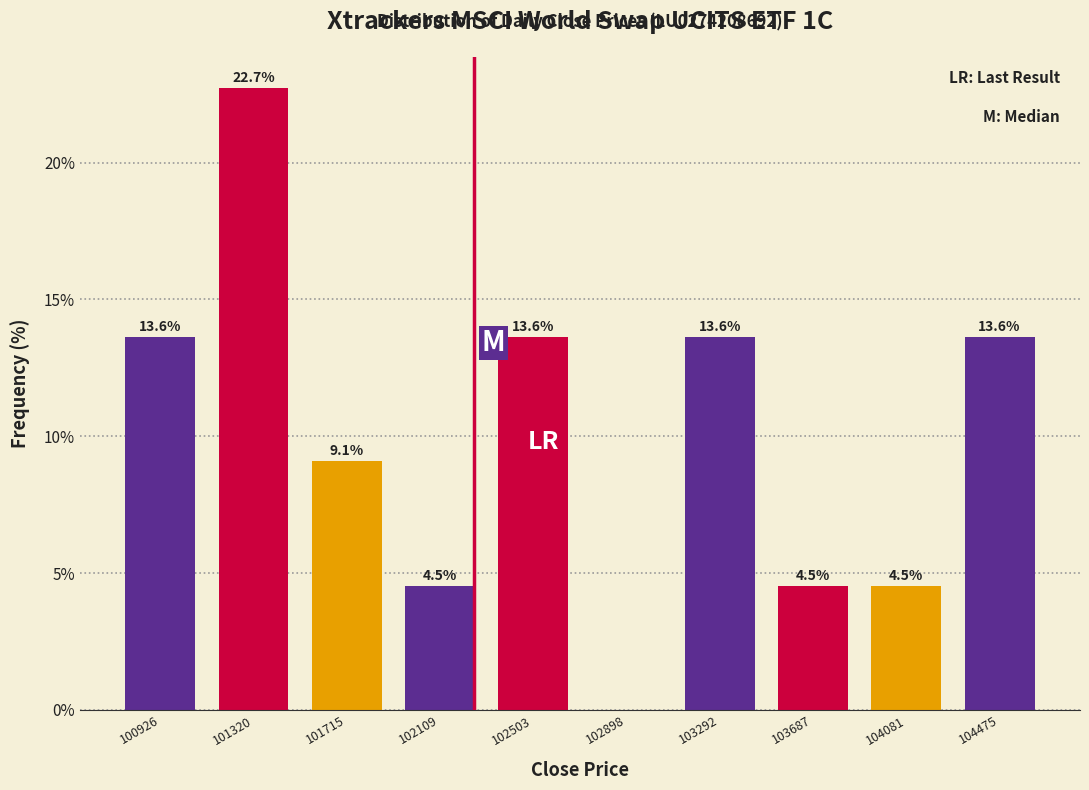

Over which range of the x-axis is the bar tallest?

101100 to 101500